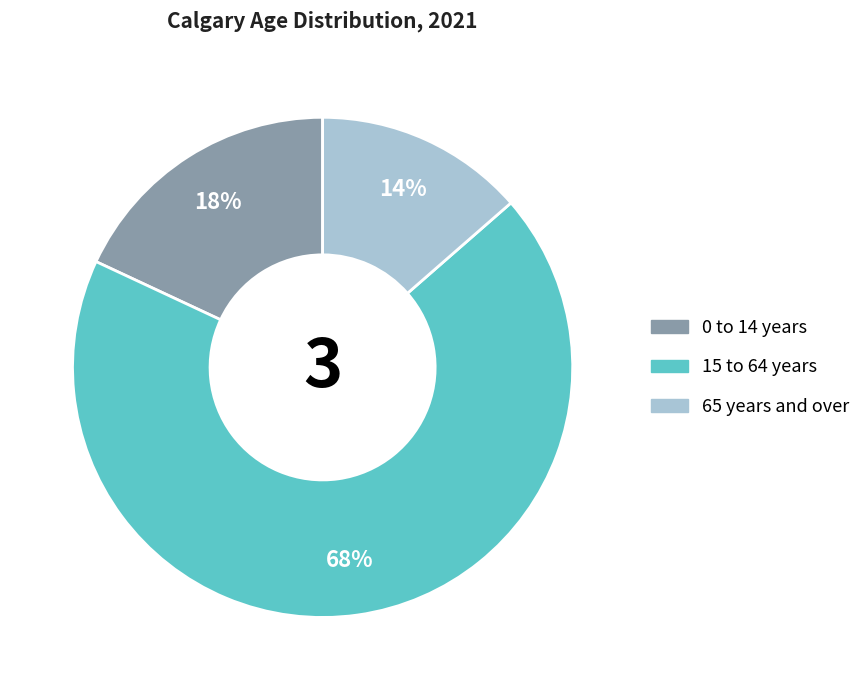

To the nearest percent, what is the difference between the 0 to 14 years and 65 years and over slice percentages?

4%